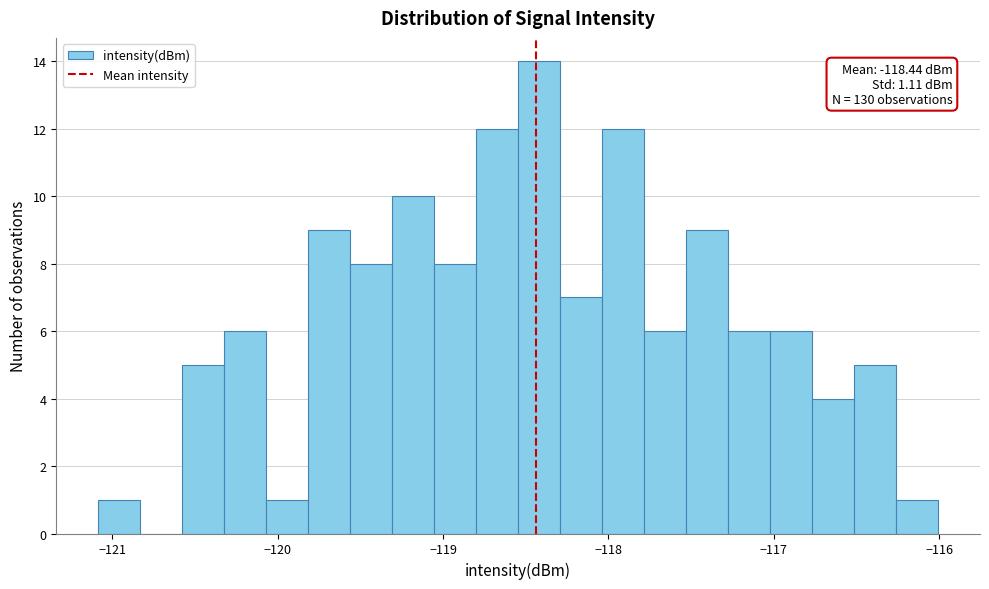

Read against the x-axis, roughly where is the centre of the tallest bar?

-118.4